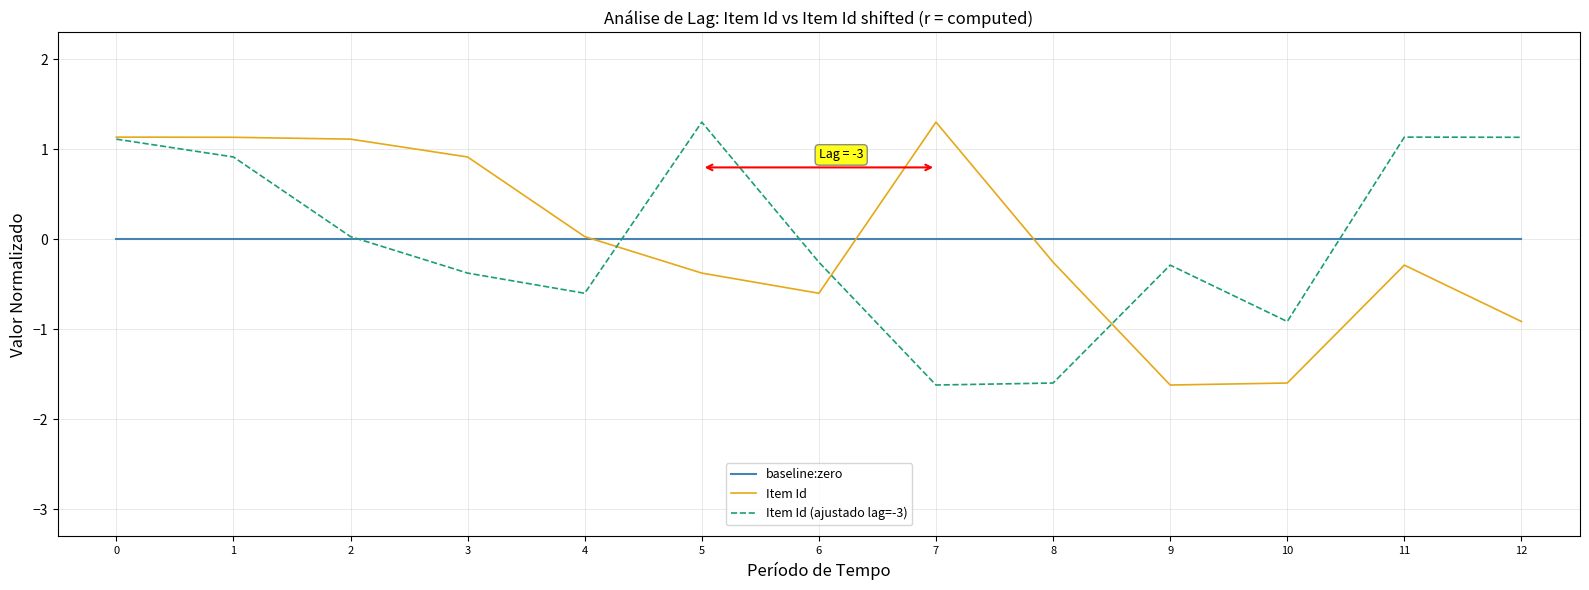

Is this an area chart (filled region under the line)?

No